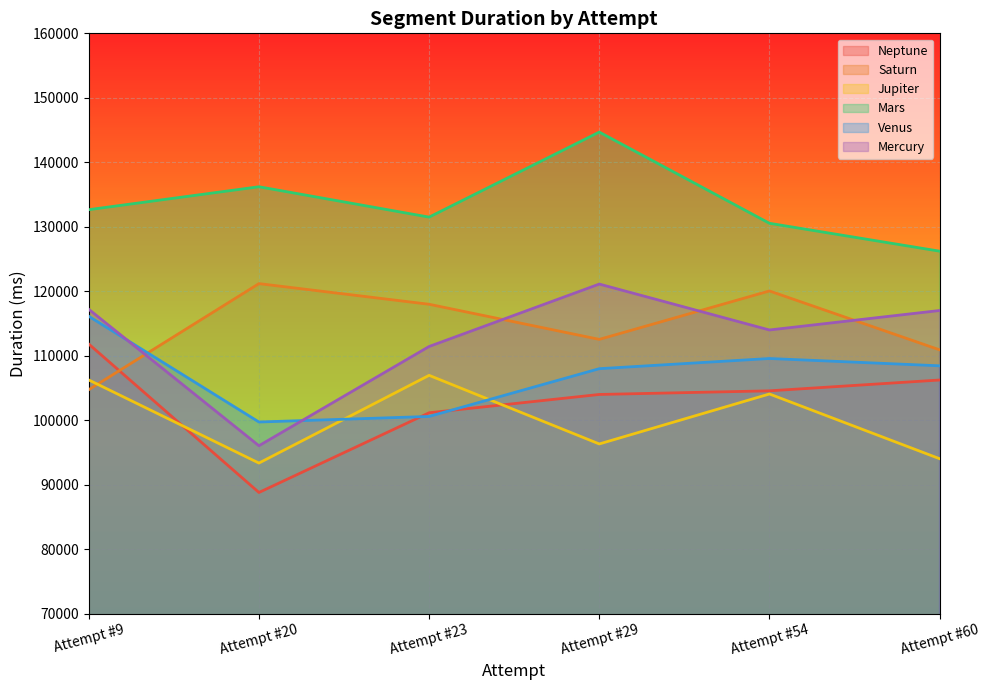

At which category does Mercury reach its first local peak?

Attempt #29